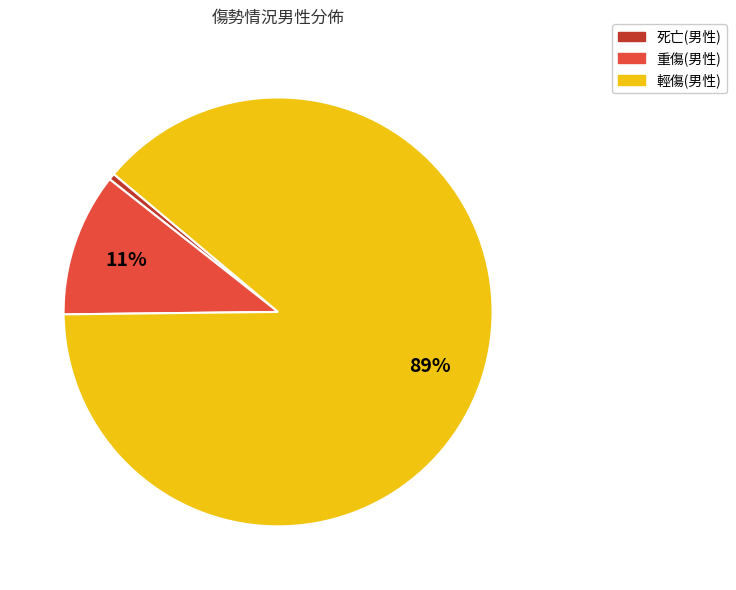

To the nearest percent, what percentage of the pie is 重傷(男性)?

11%